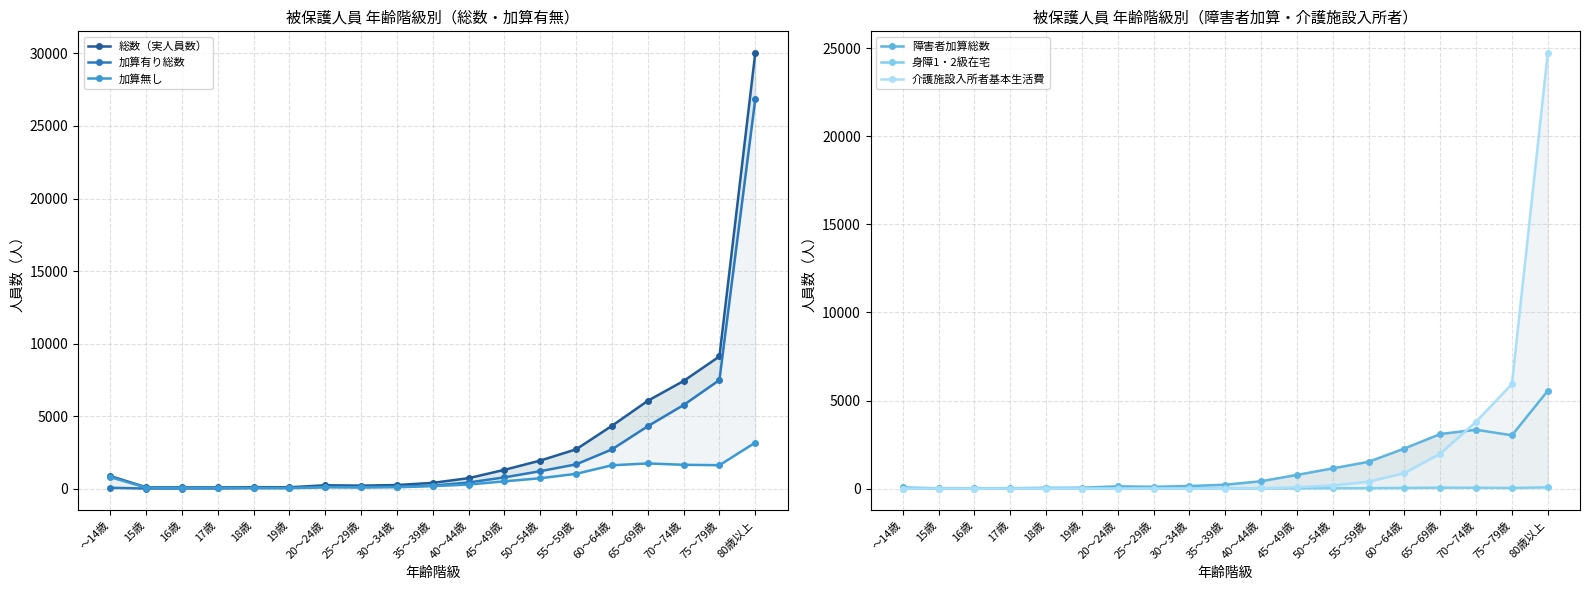

Is this an area chart (filled region under the line)?

No